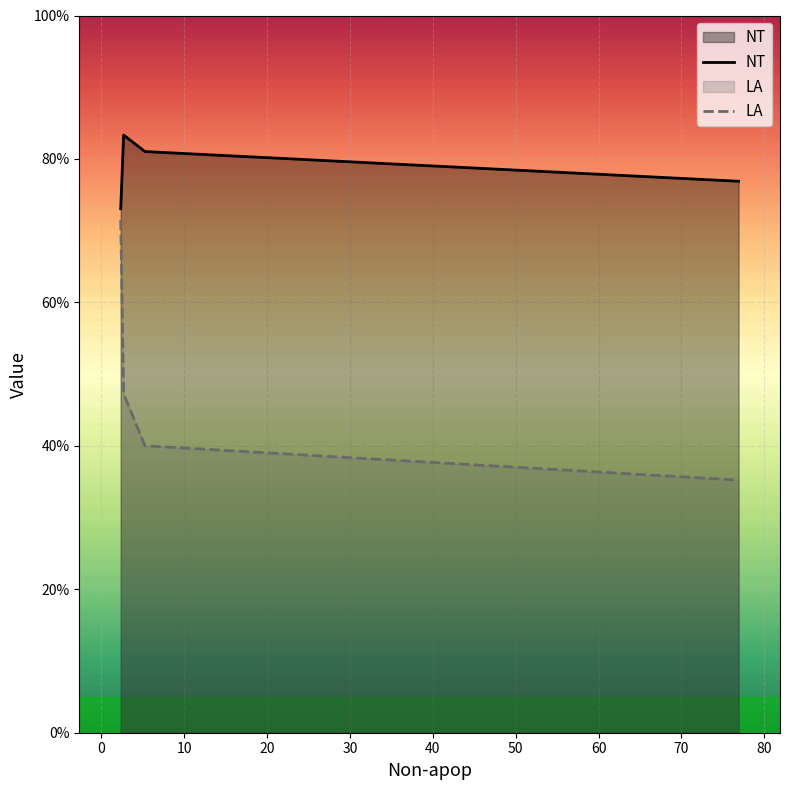

Which series has the largest total across all categories?

NT